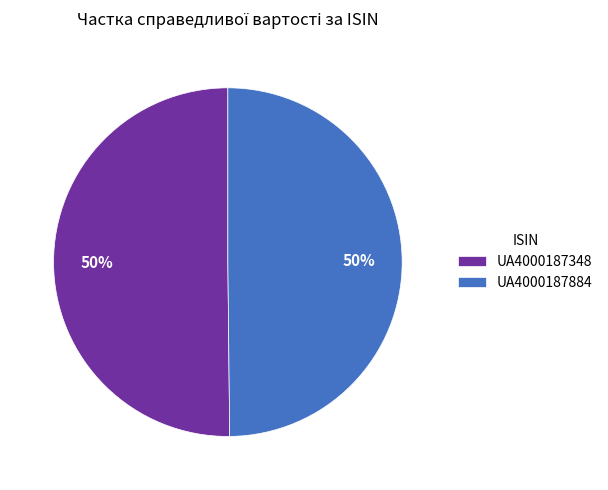

What is the ratio of the value at UA4000187884 to the value at UA4000187348?

1.0